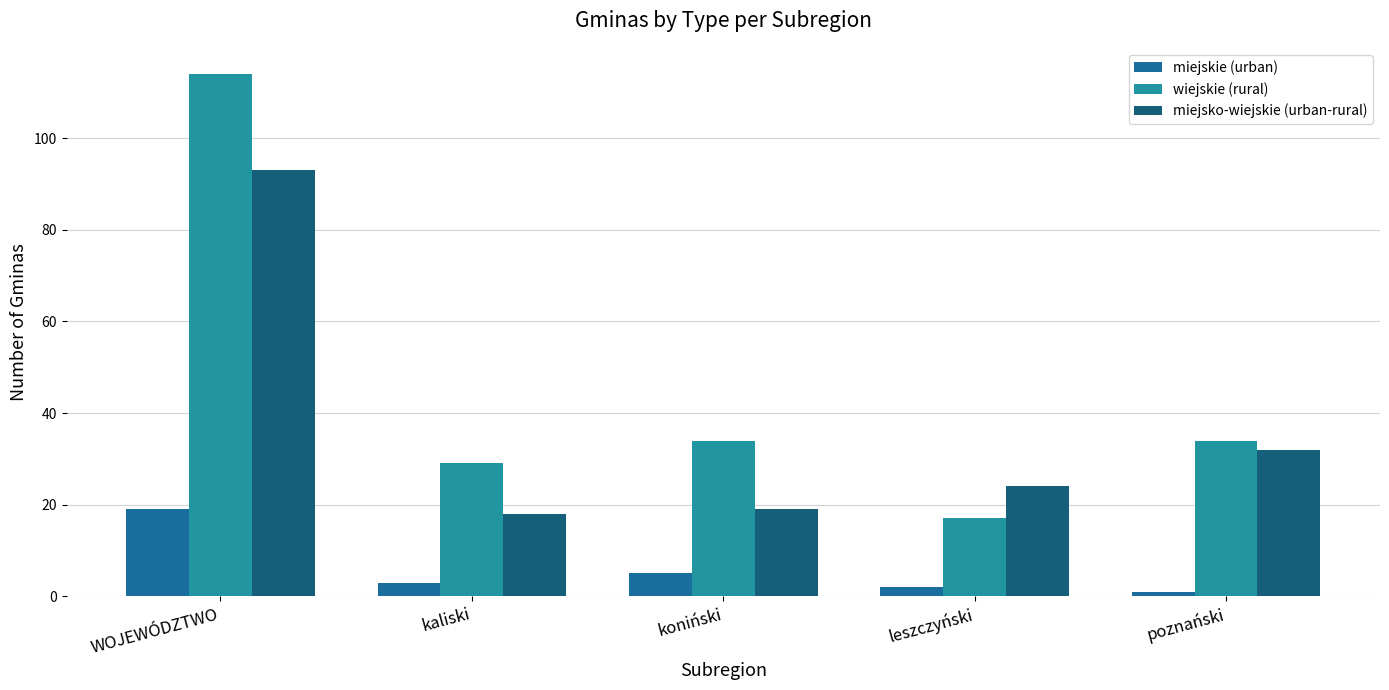

How many groups of bars are there?

5